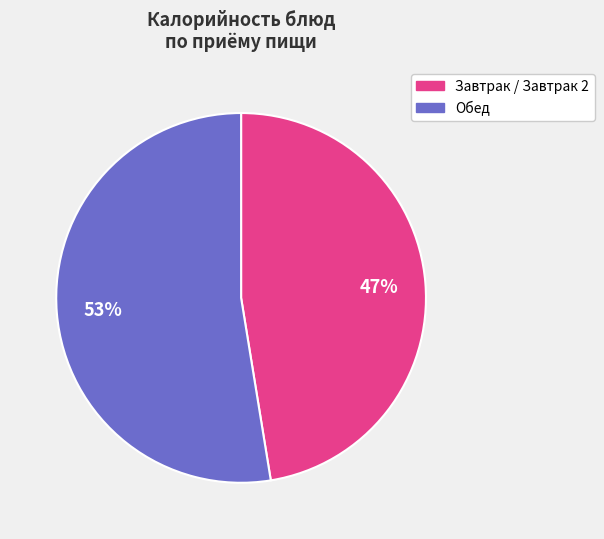

Is there any slice that represents more than half of the pie?

Yes